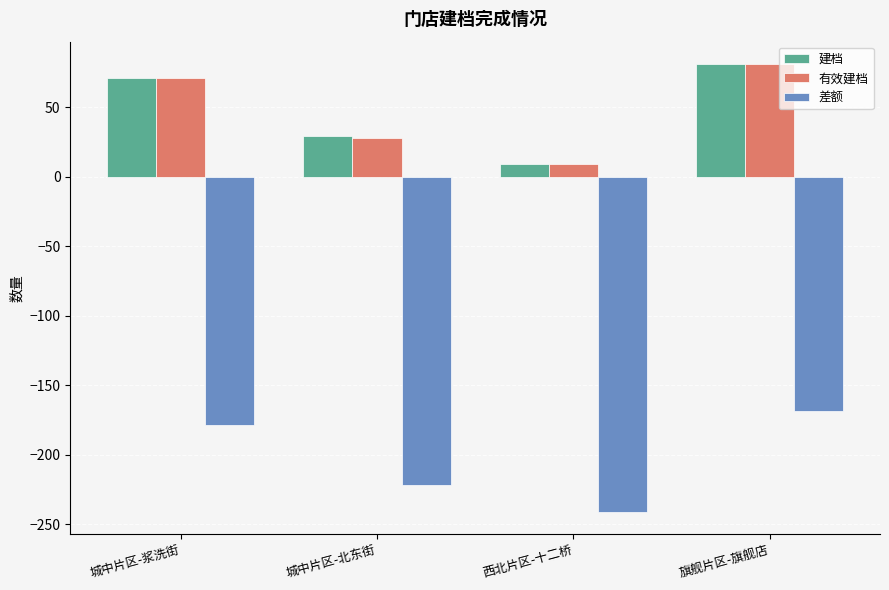

What is the maximum value for 差额?

-169